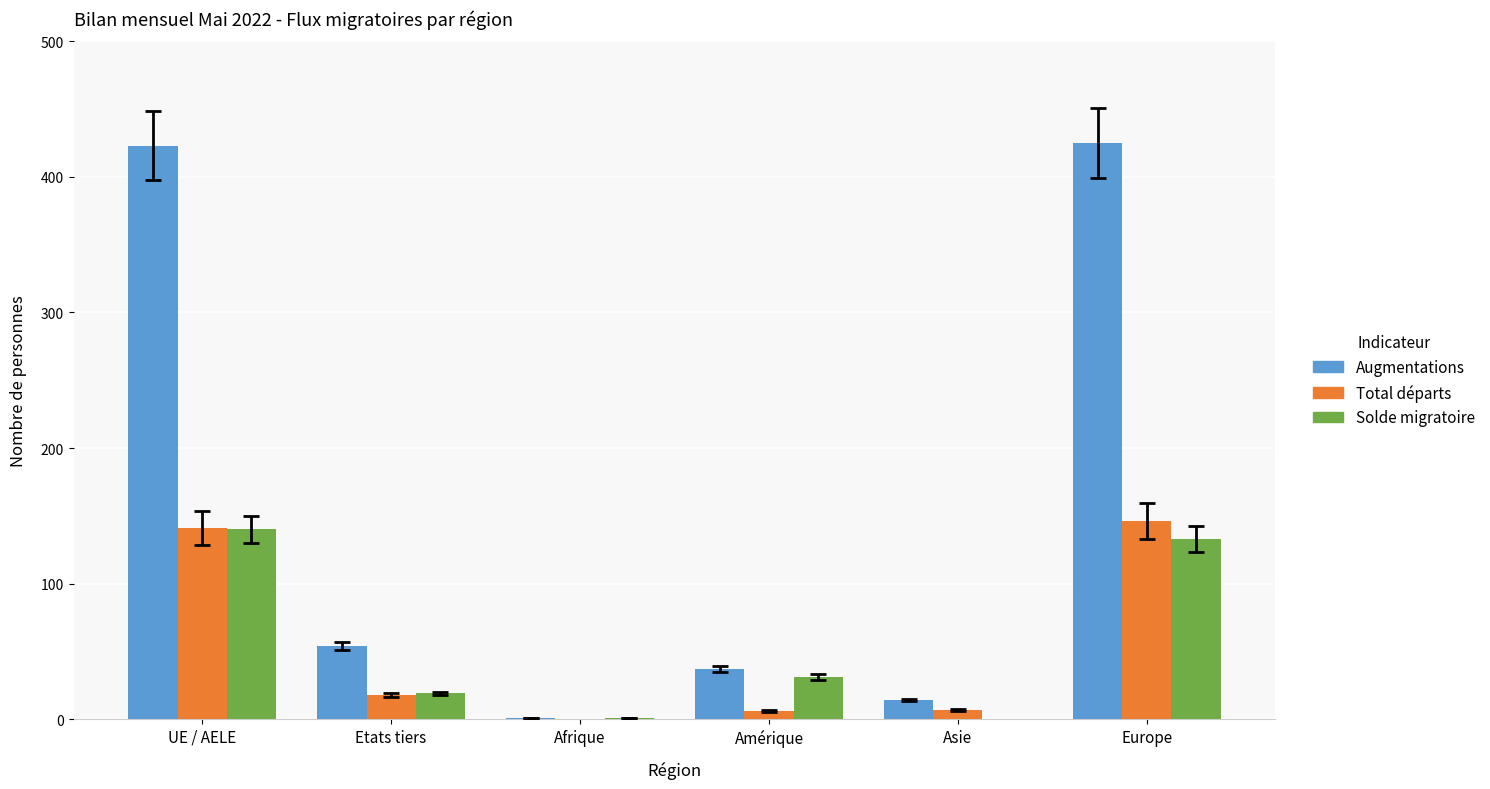

The Total départs series shows 141 at UE / AELE. True or false?

True